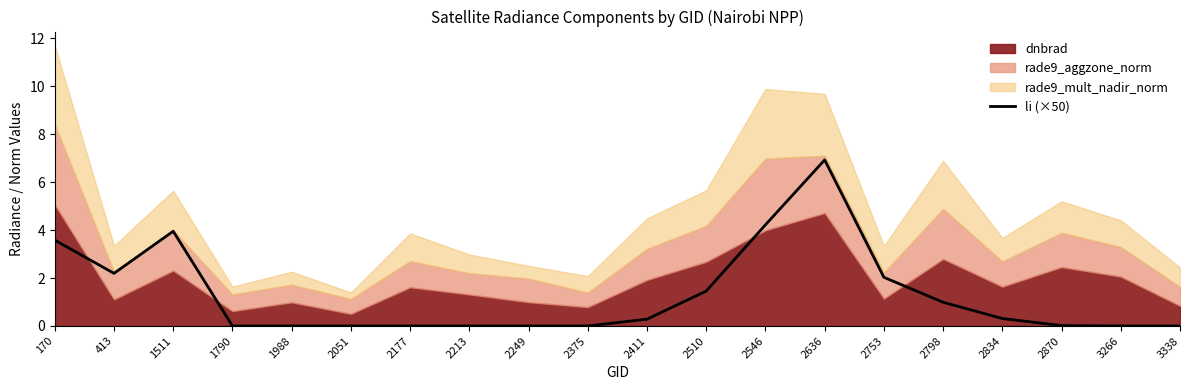

How many points are lower than both their immediate neighbors (excluding endpoints)?

3